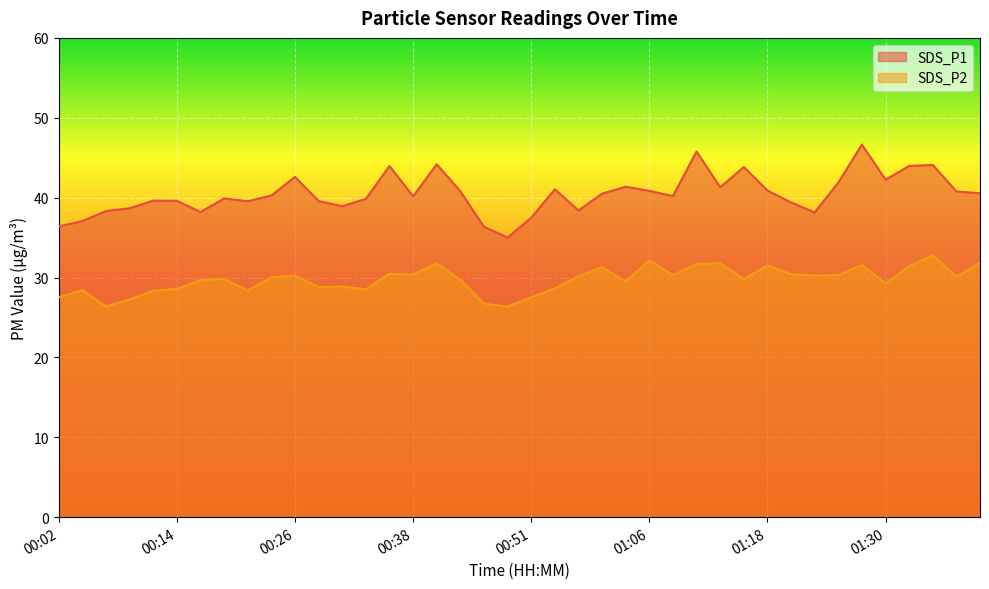

What is the total value across all series at 01:23?

68.4